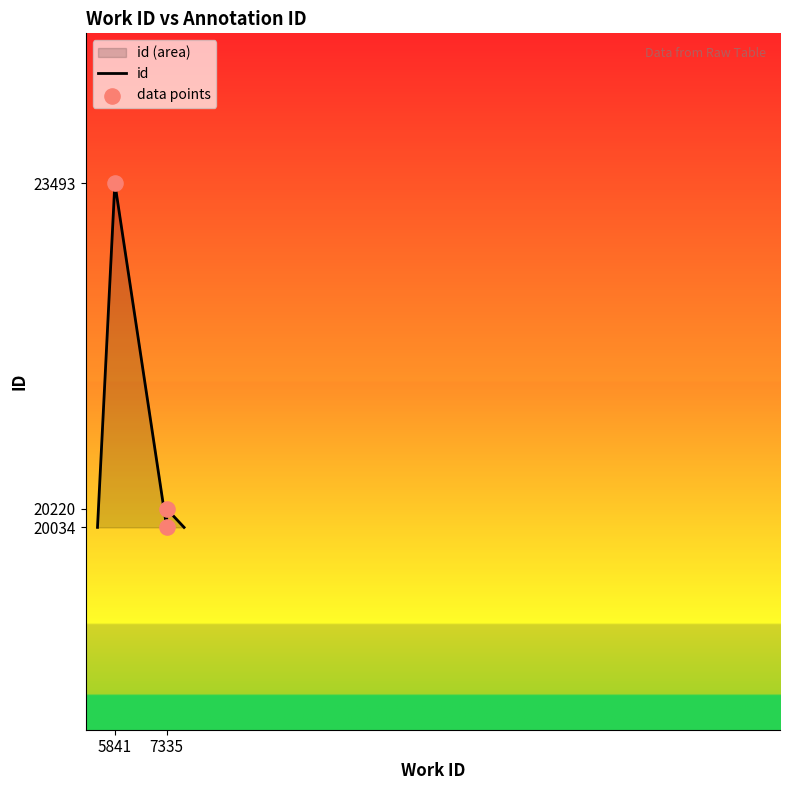

What is the change in value from 7335 to 7335?

+186